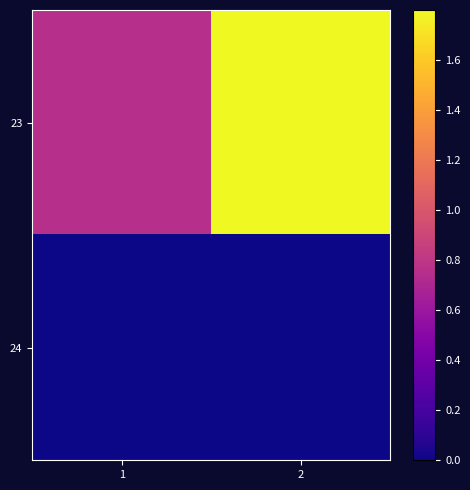

At which category is the sum across all series the highest?

2